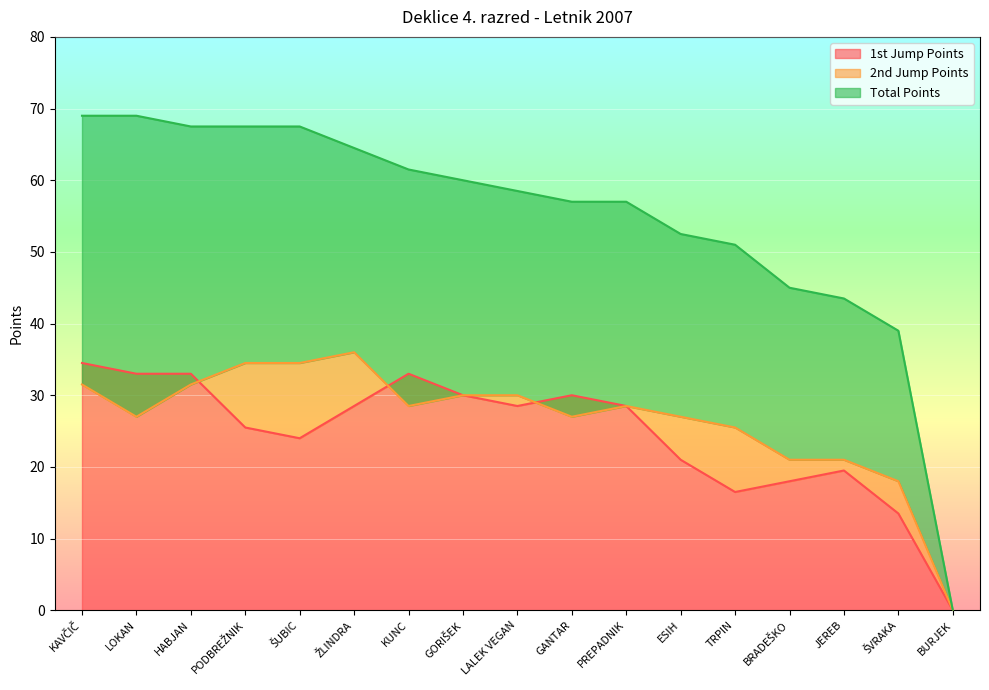

How many data points in Total Points are above 58?

9